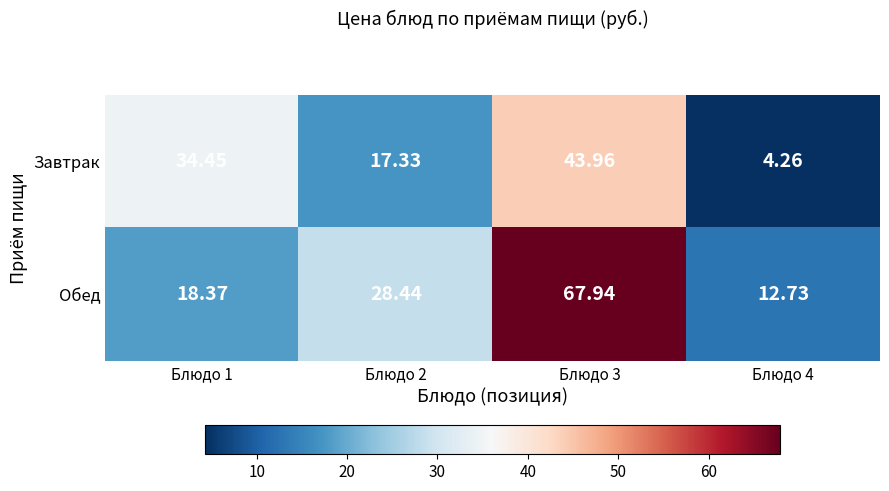

List the series in order of their peak value, lowest first.

Завтрак, Обед